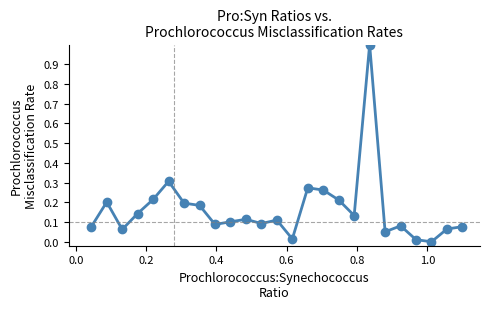

Reading left to right, transcribe all the data shown in this chart.

0.1	0.2	0.1	0.1	0.2	0.3	0.2	0.2	0.1	0.1	0.1	0.1	0.1	0.0	0.3	0.3	0.2	0.1	1.0	0.1	0.1	0.0	0.0	0.1	0.1